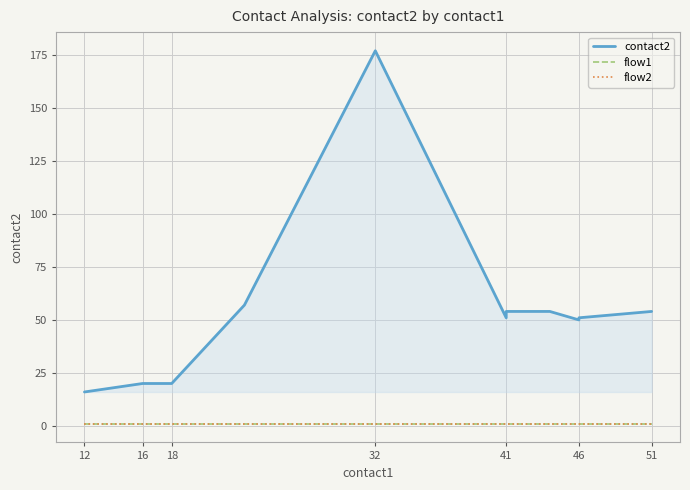

What is the value of the flow2 point at the 5th from the left?

1